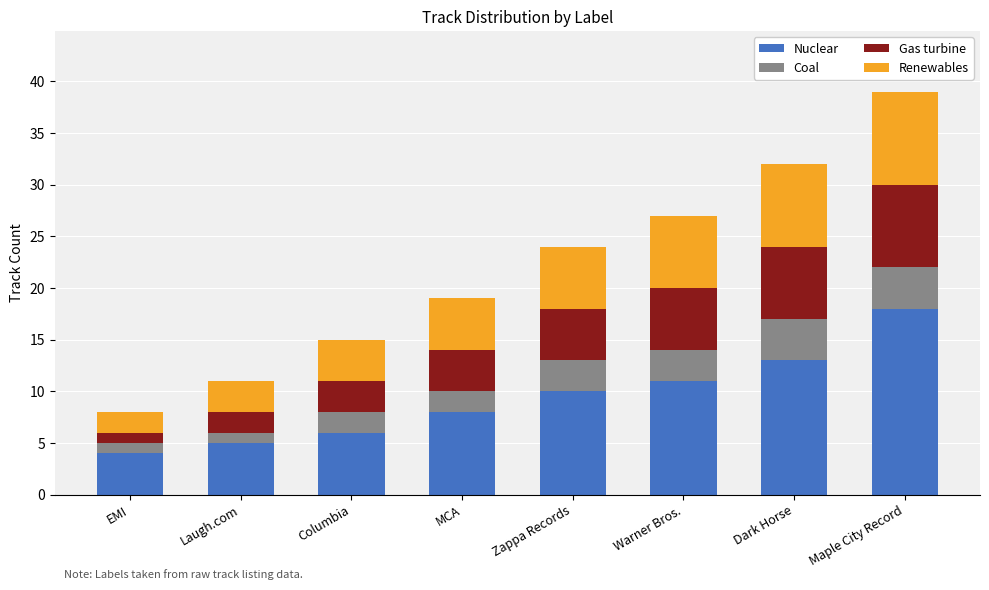

Which category has the lowest value in the Nuclear series?

EMI